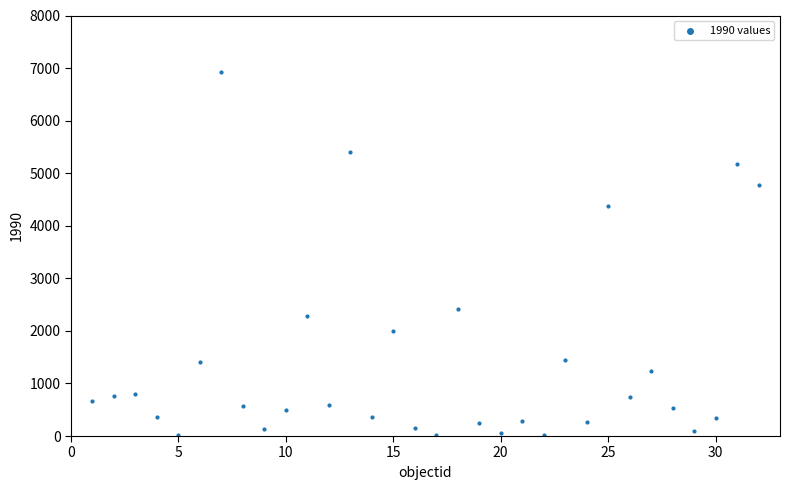

What Y value in the scatter plot is closest to 3464?

4385